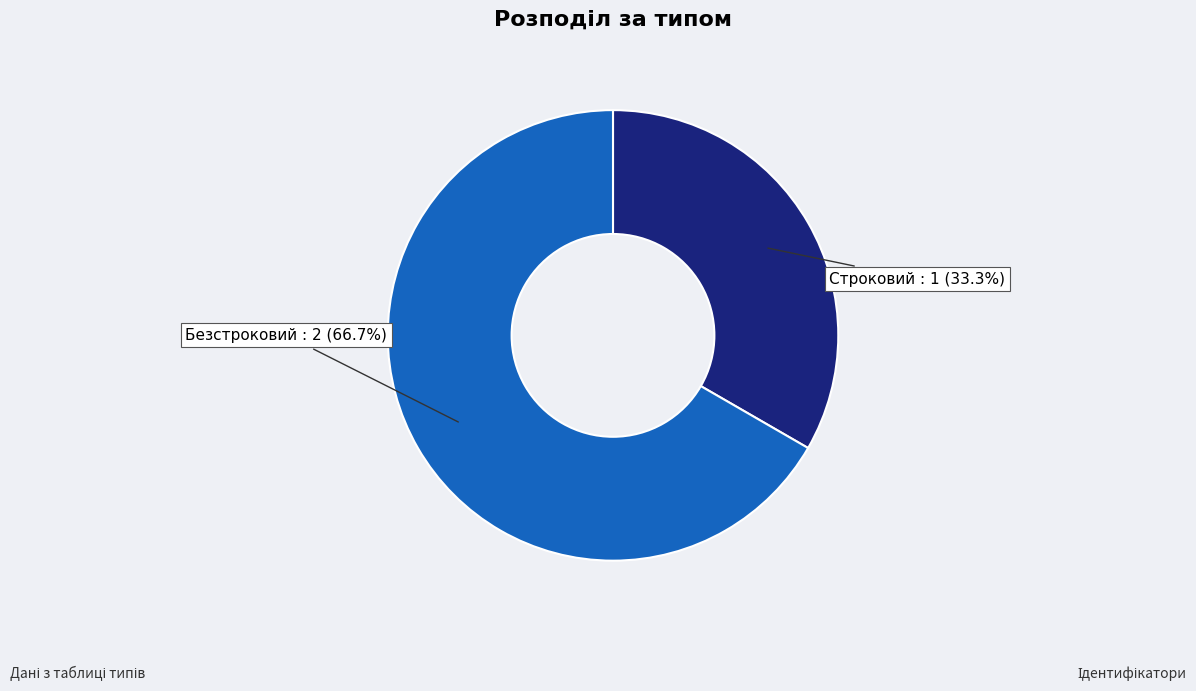

To the nearest percent, what percentage of the pie is Безстроковий?

67%